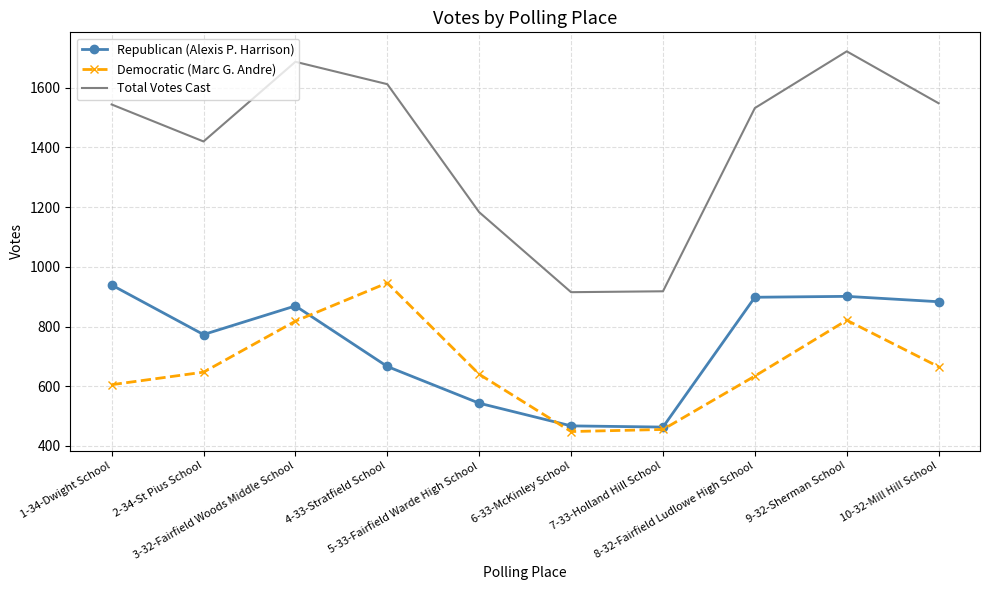

True or false: Democratic (Marc G. Andre) and Total Votes Cast intersect in this chart.

False